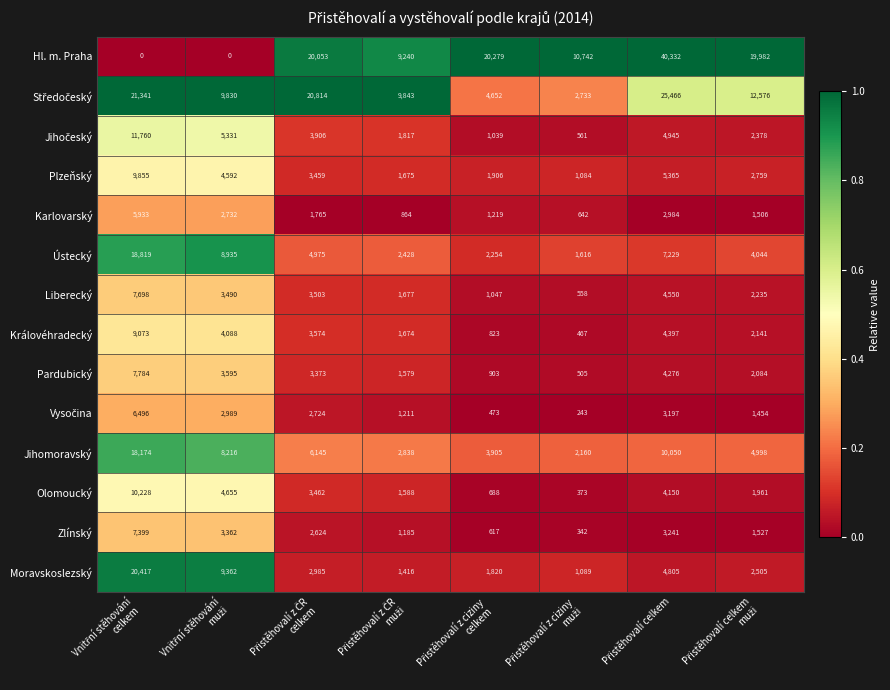

What is the greatest value displayed?

40332